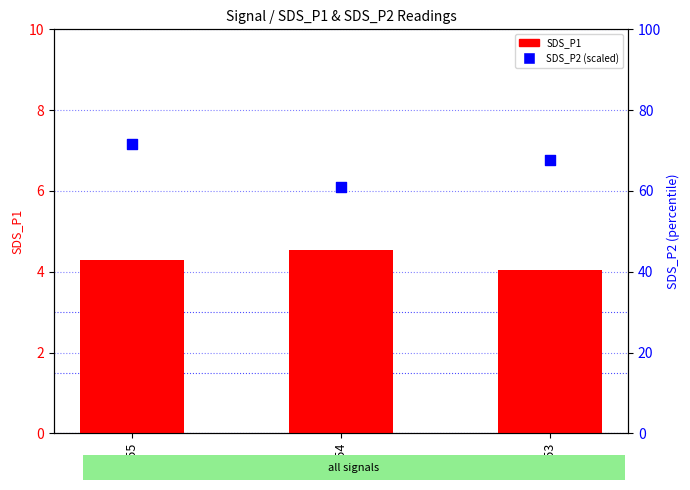

What are all the series names shown in the legend?

SDS_P1, SDS_P2 (scaled)